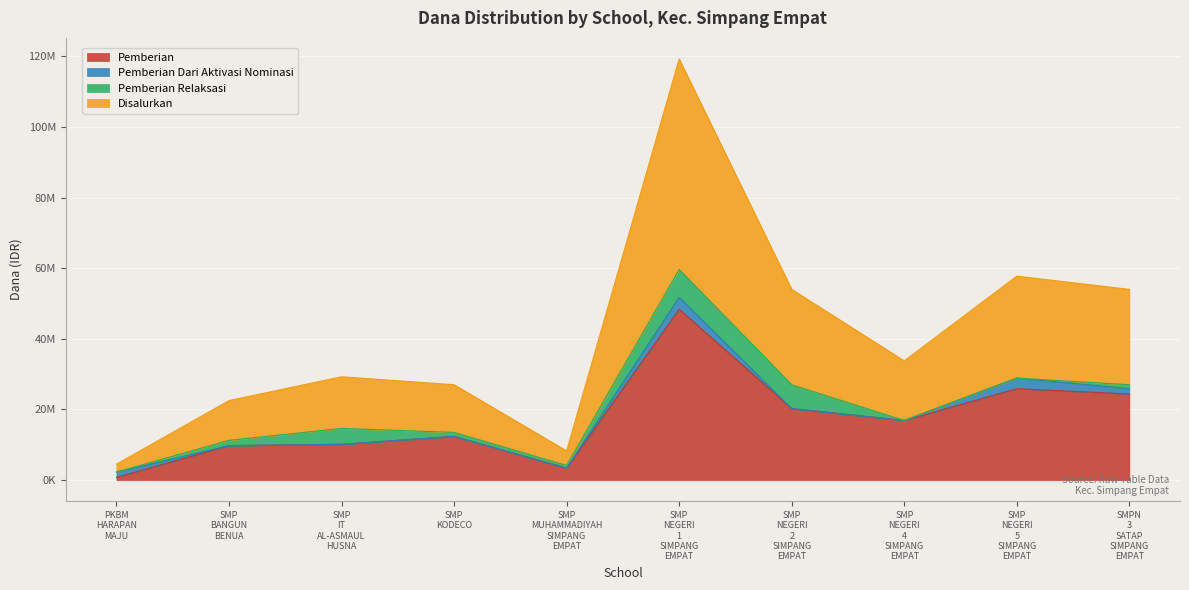

Which series changed the most between SMP BANGUN BENUA and SMPN 3 SATAP SIMPANG EMPAT?

Disalurkan